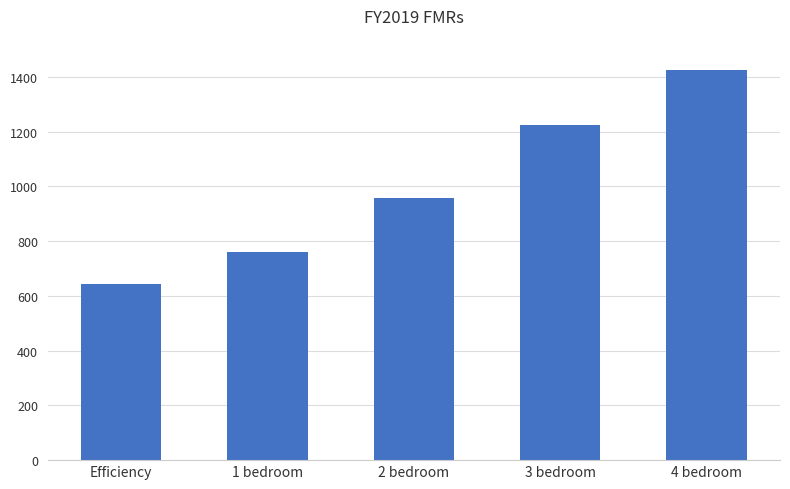

Reading left to right, transcribe all the data shown in this chart.

Efficiency=643	1 bedroom=761	2 bedroom=957	3 bedroom=1225	4 bedroom=1424